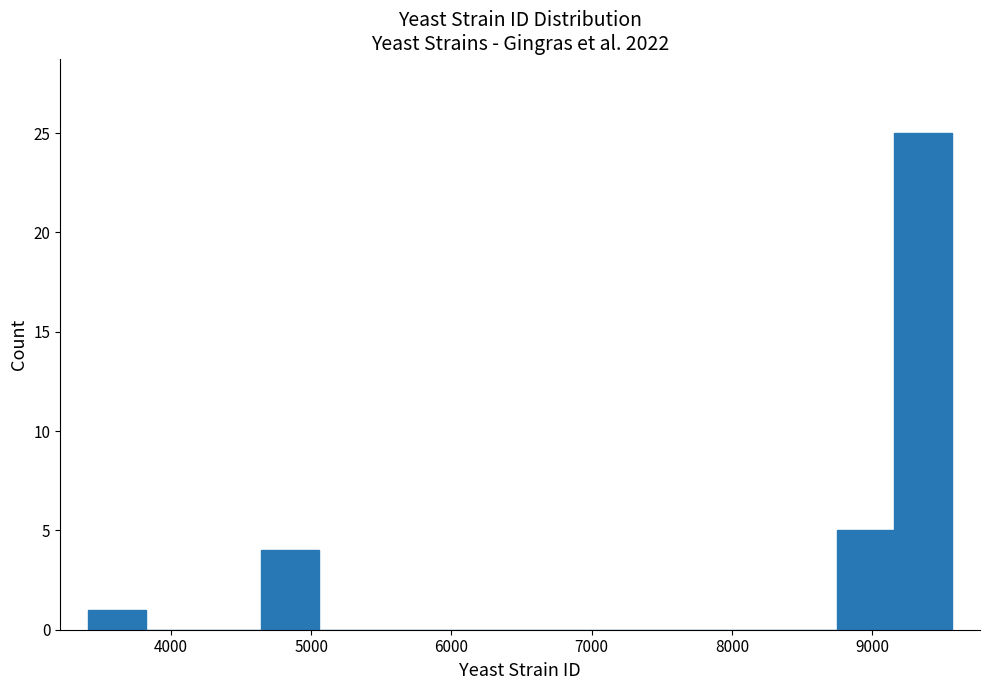

Which range on the x-axis has the tallest bar?

9200 to 9600